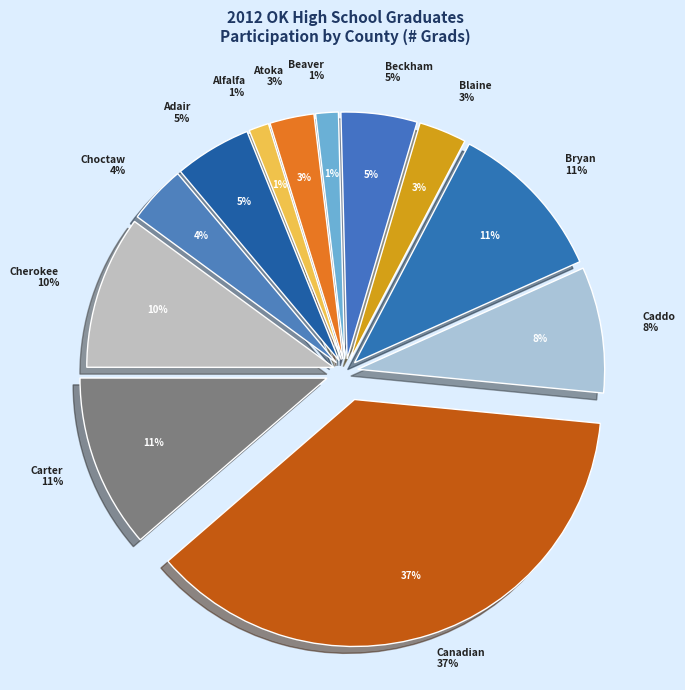

True or false: Adair accounts for 5% of the total.

True